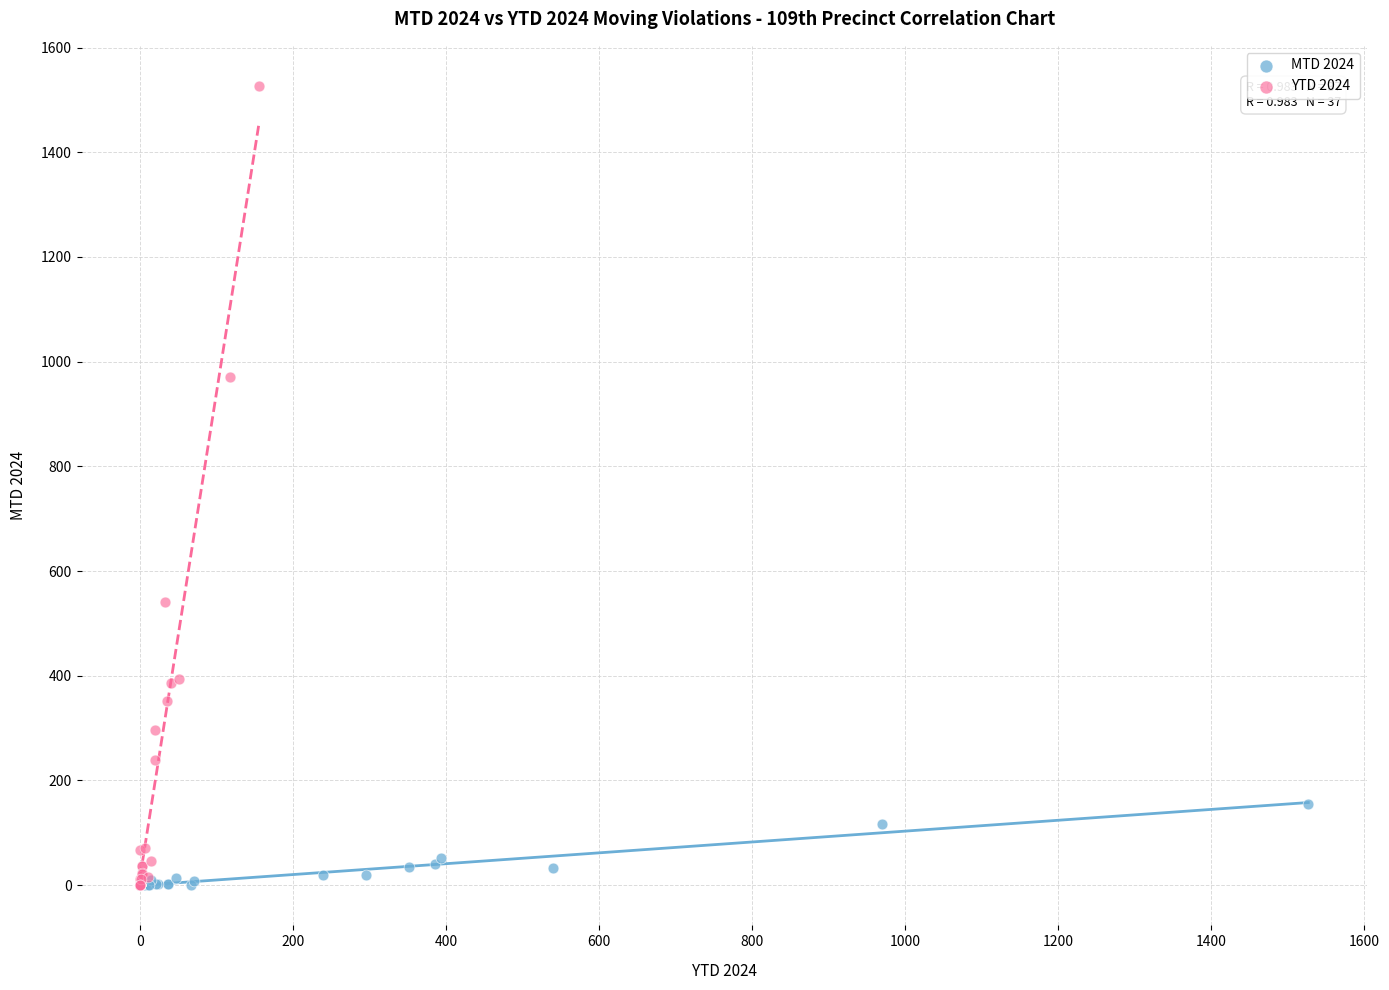

Which series has the largest Y range (max minus min)?

YTD 2024